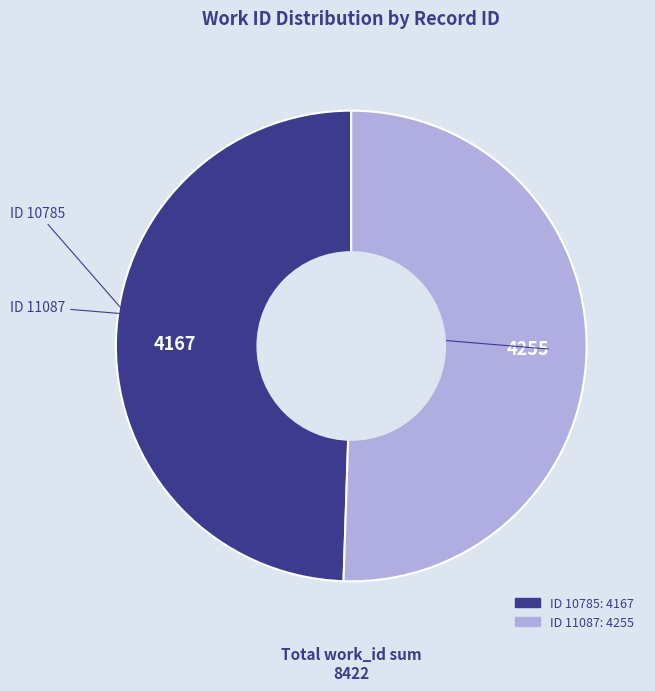

How many slices are in this pie chart?

2